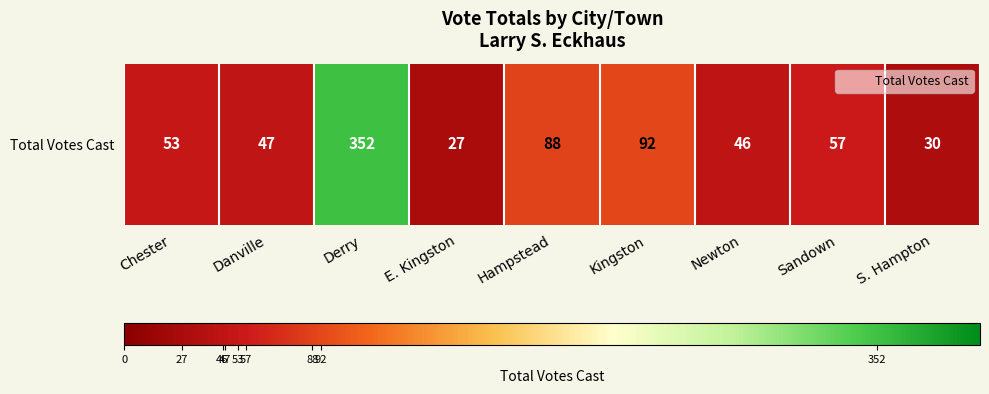

What is the sum of all values?

792